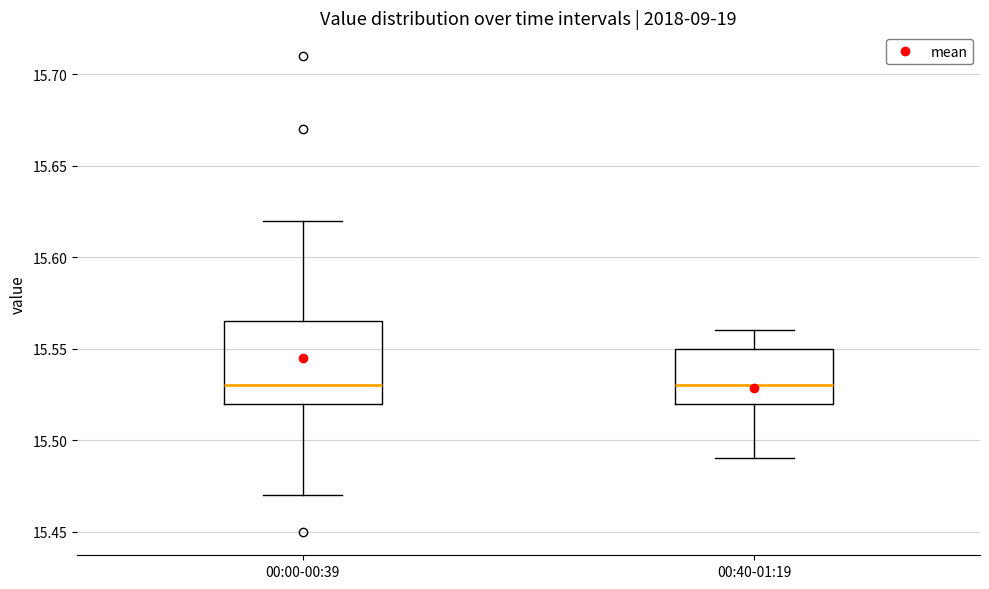

Which box is the tallest, from its lower edge to its upper edge?

00:00-00:39